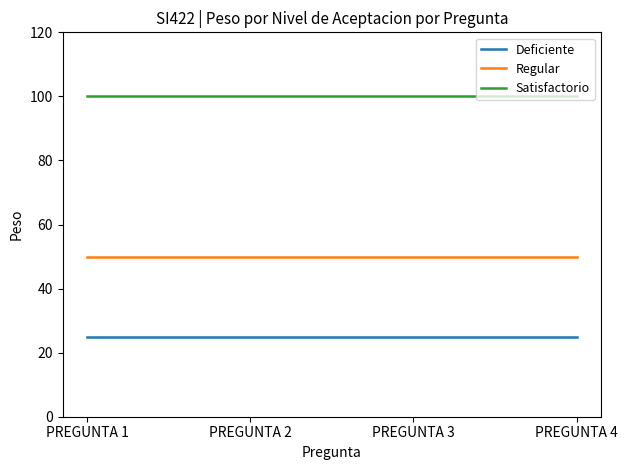

What is the spread (max minus min) of values at PREGUNTA 2?

75